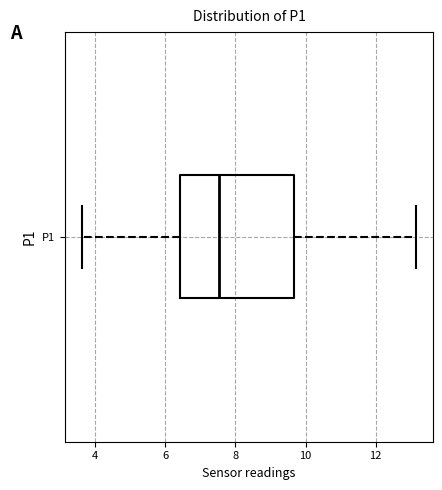

Transcribe this box plot: give where the median line is, the range the box spans, and where the two whiskers end, as read against the x-axis. The values are not printed on the chart, so give them approximately, as read against the axis.

median 7.6, box 6.4 to 9.6, whiskers 3.6 to 13.2